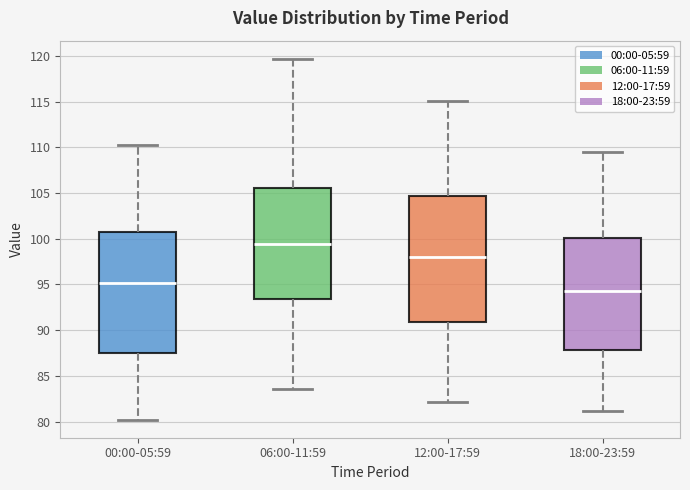

Which box has the highest median line?

06:00-11:59